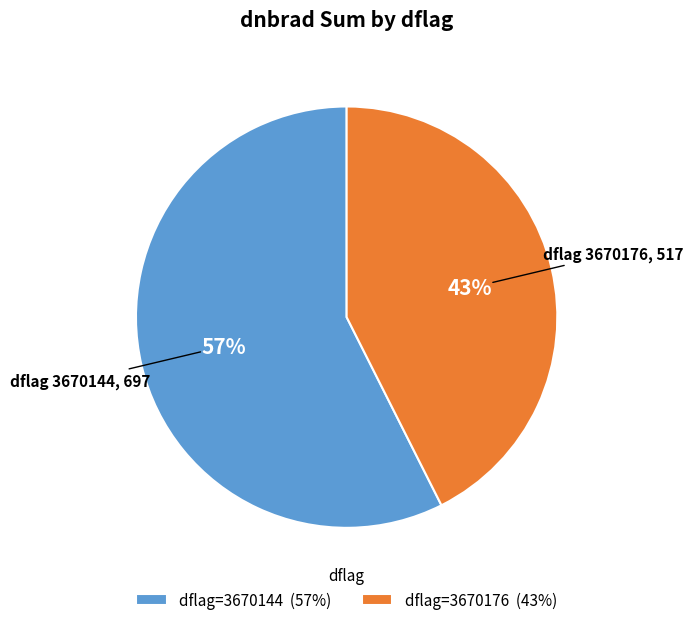

Count the number of slices in the pie.

2